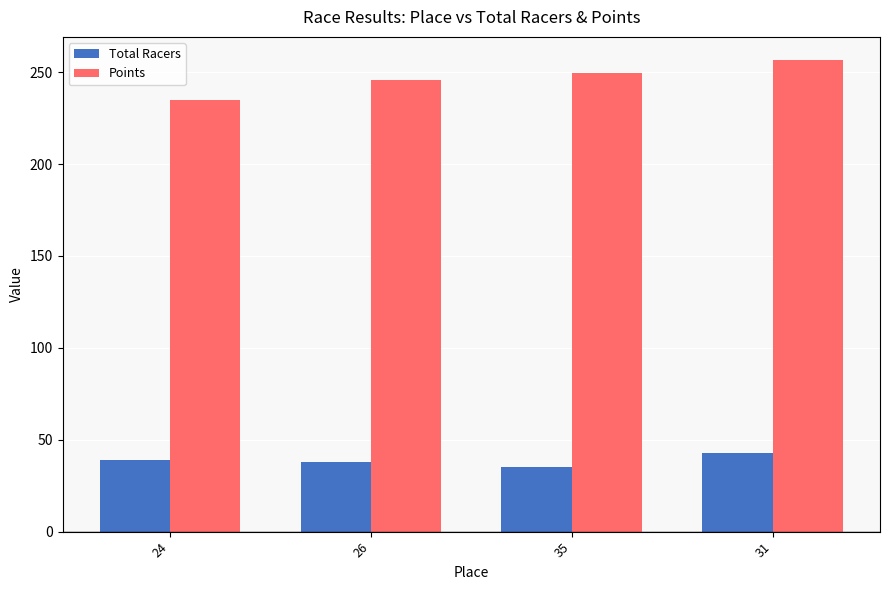

At which category does the chart reach its peak across all series?

31